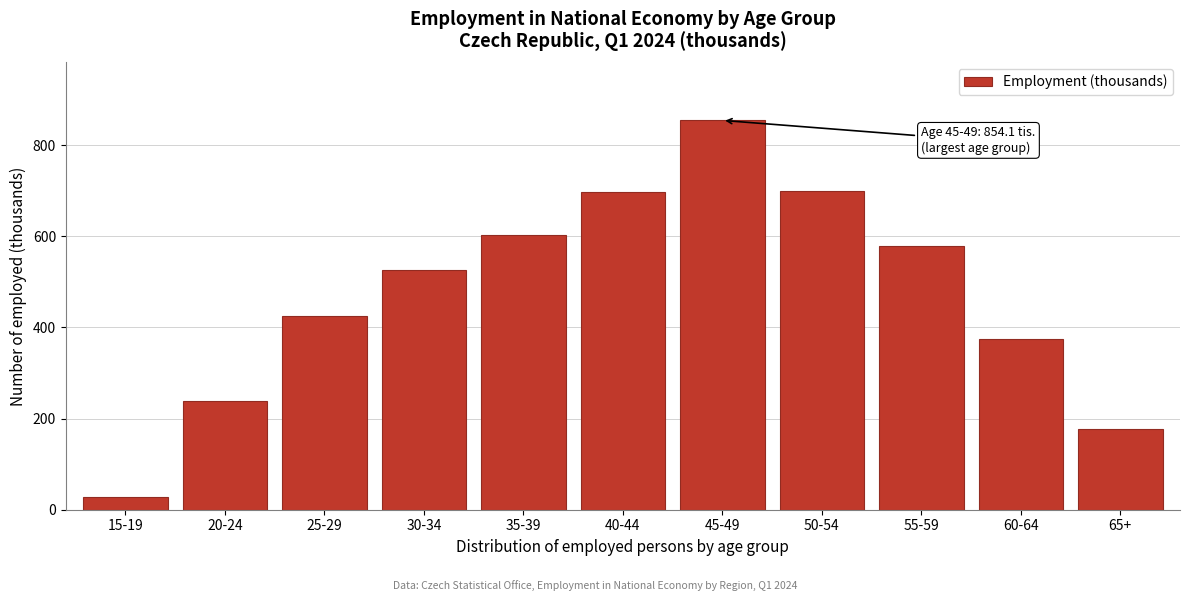

What is the change in value from 30-34 to 40-44?

+172.3